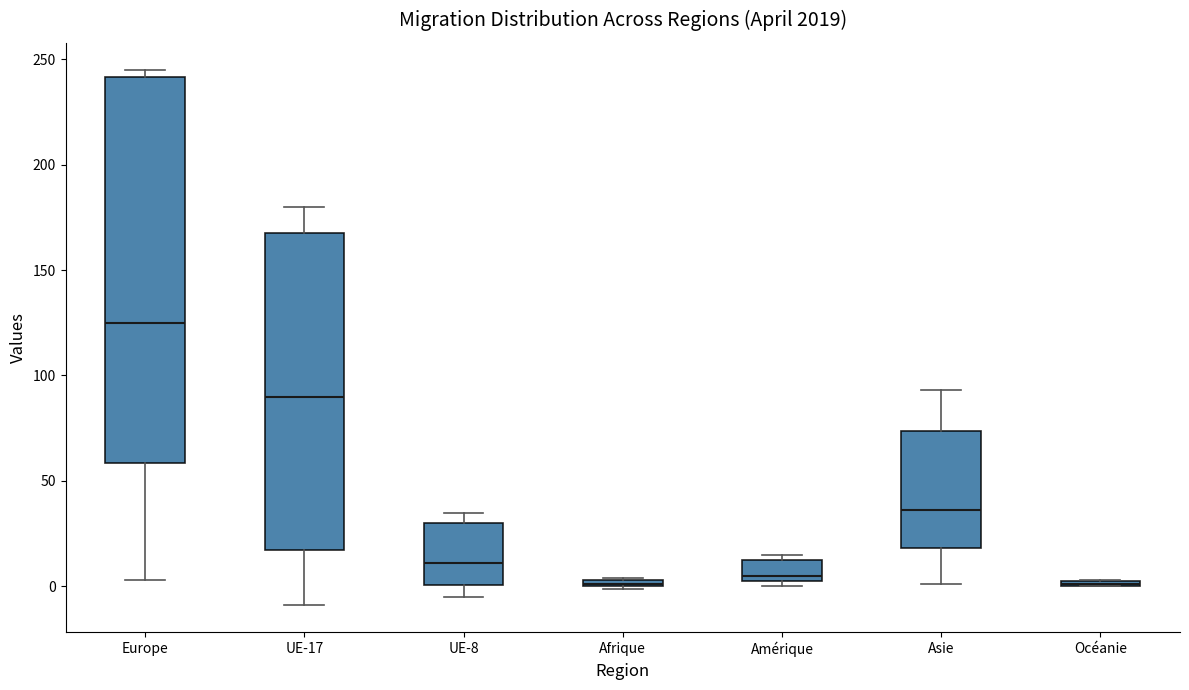

Where is the upper edge of the box for Océanie on the y-axis? The values are not printed on the chart, so give them approximately, as read against the axis.

5